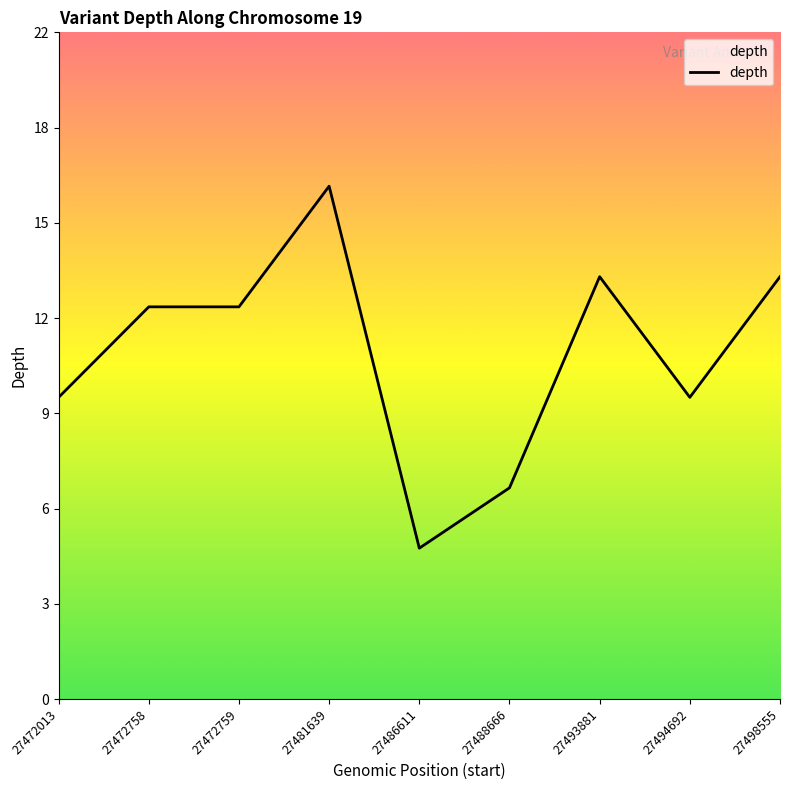

How many values are below 13?

4